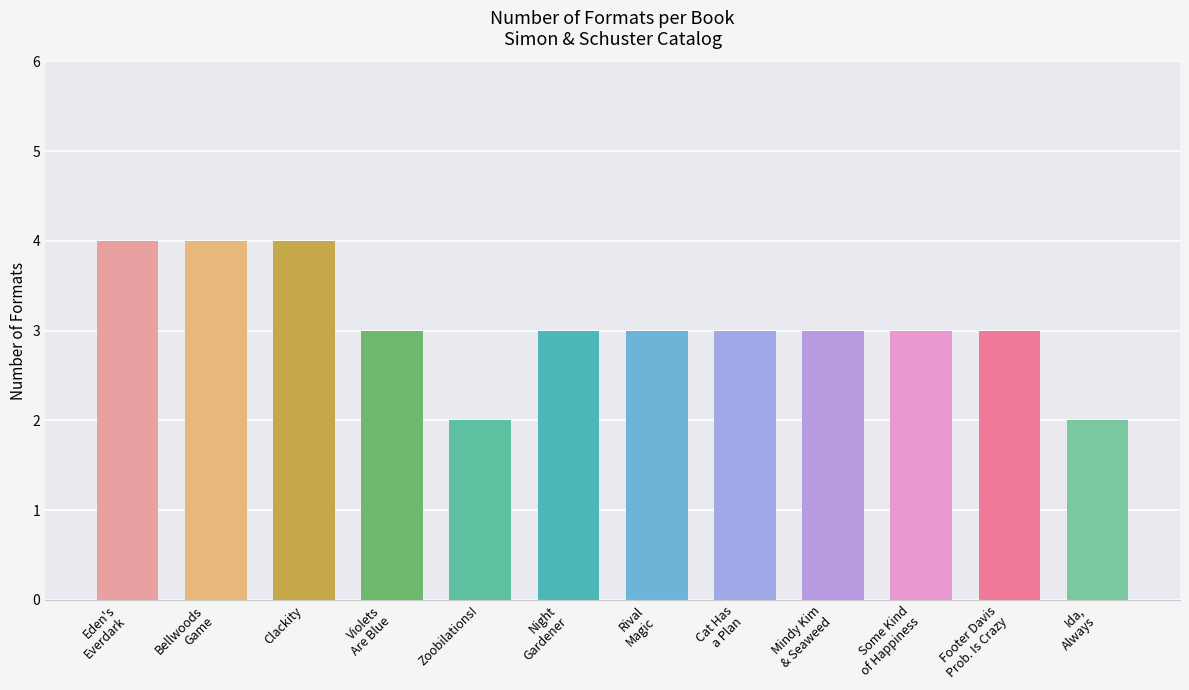

What is the value of the 5th bar from the left?

2